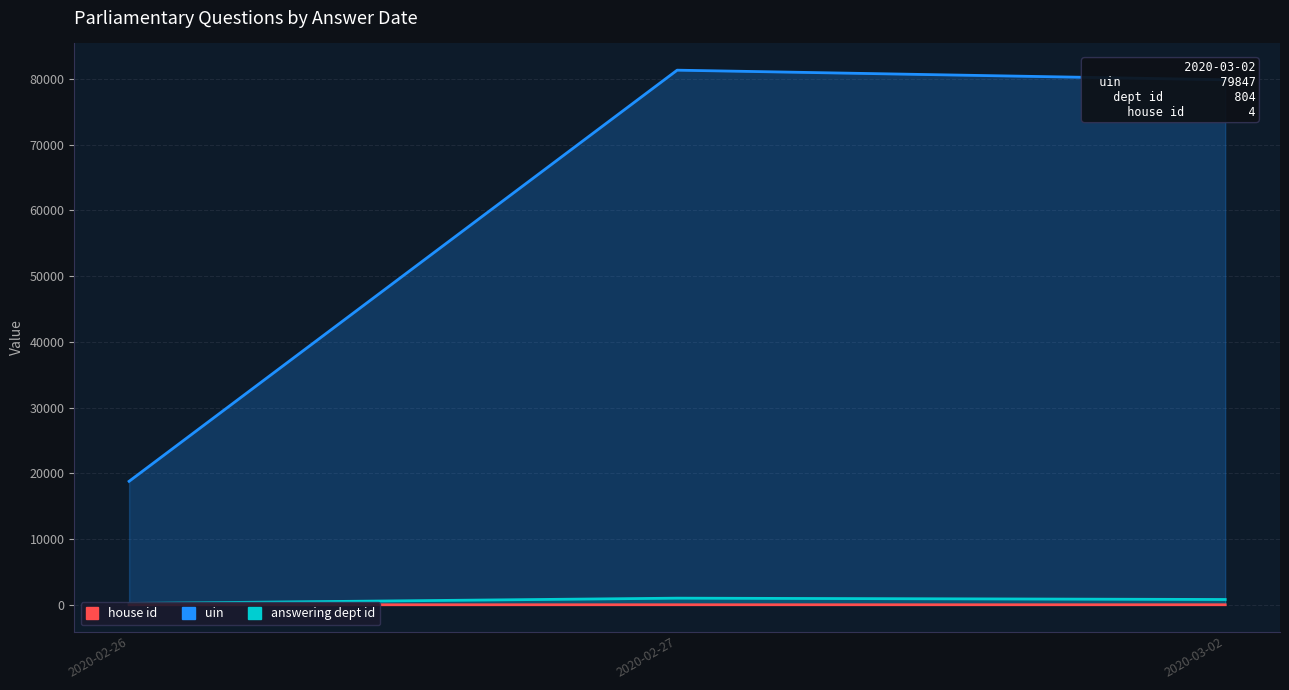

What is the average value of the house id series?

3